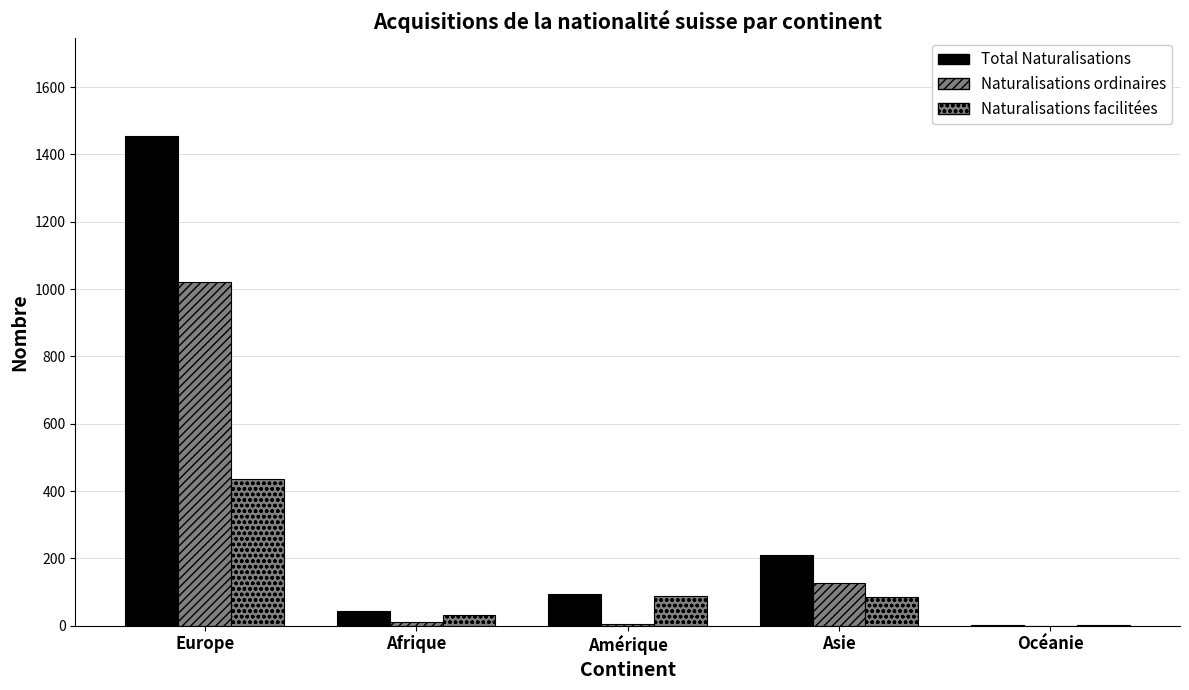

Are the bars horizontal?

No